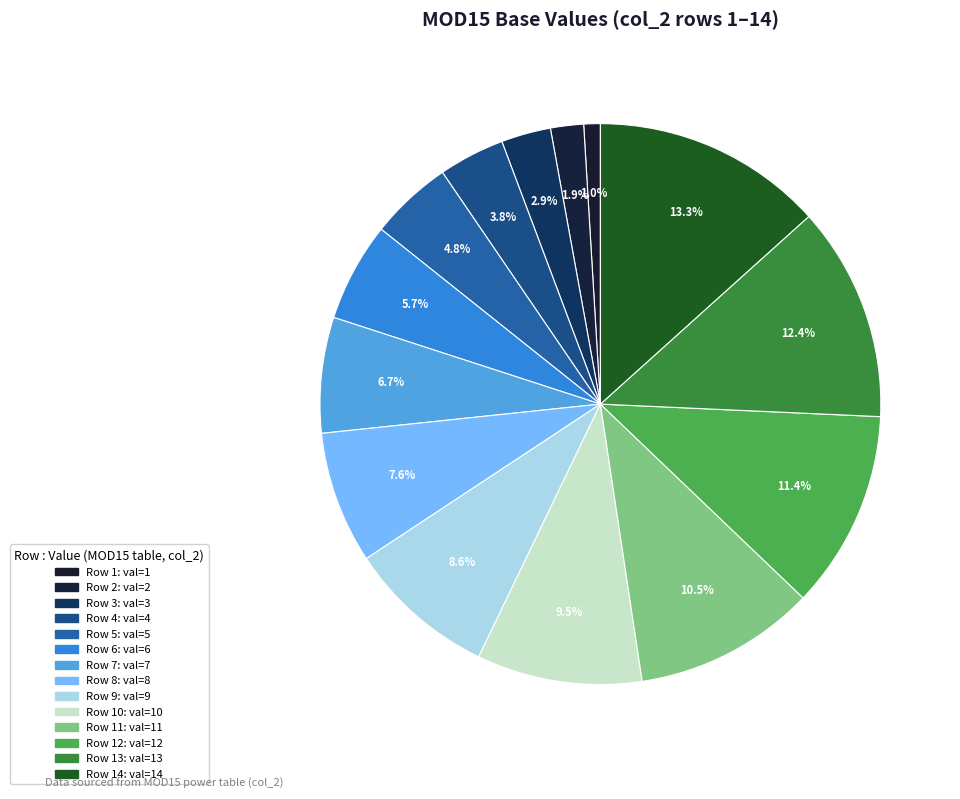

Count the number of slices in the pie.

14